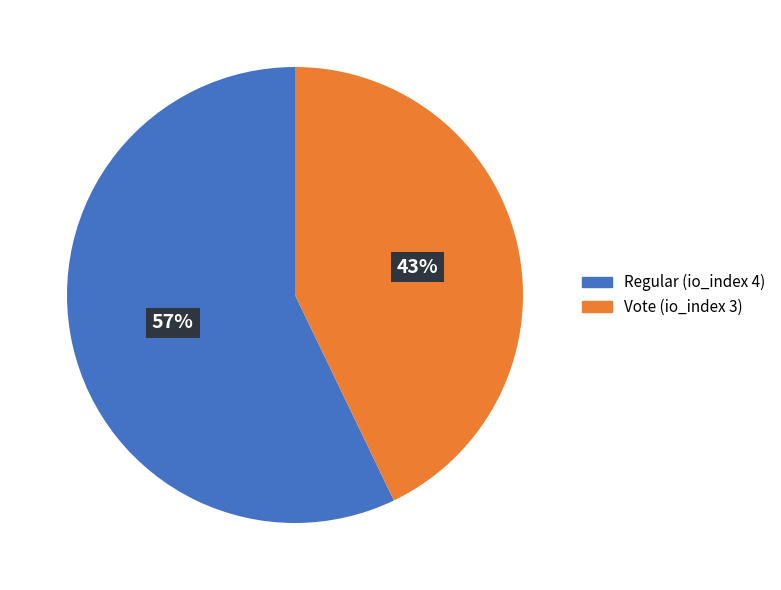

To the nearest percent, what is the combined percentage of Regular (io_index 4) and Vote (io_index 3)?

100%